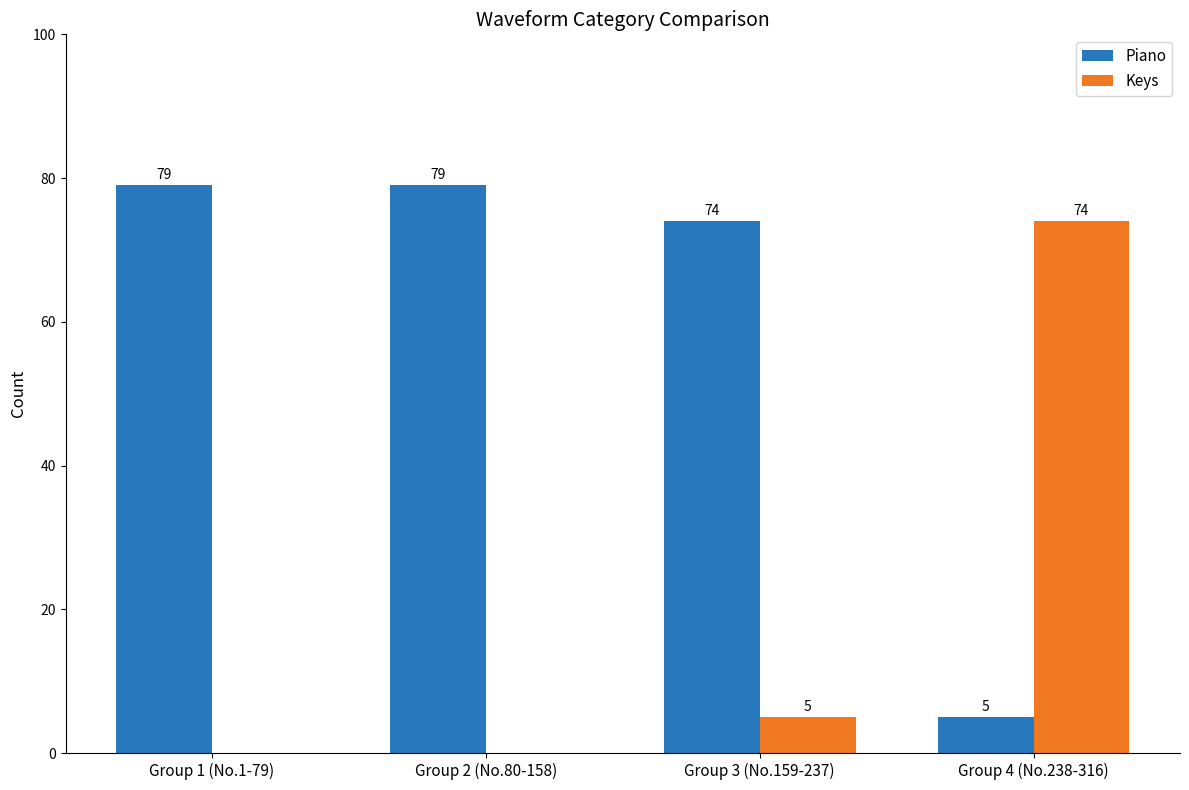

Is the value of Keys at Group 2 (No.80-158) greater than the value of Piano at Group 2 (No.80-158)?

No